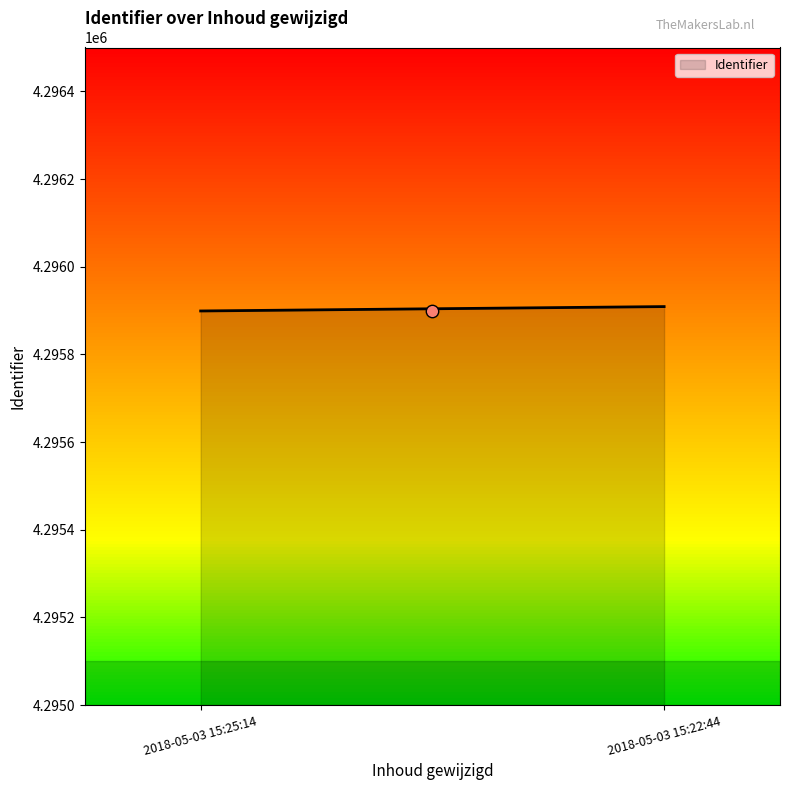

What is the ratio of the value at 2018-05-03 15:25:14 to the value at 2018-05-03 15:22:44?

1.0